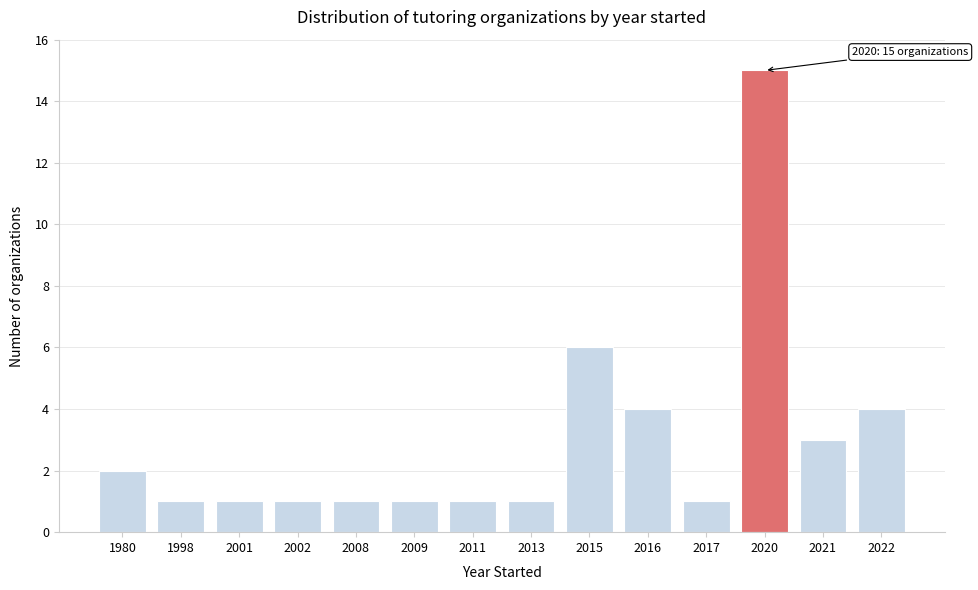

Reading left to right, extract all data points from this chart.

2	1	1	1	1	1	1	1	6	4	1	15	3	4